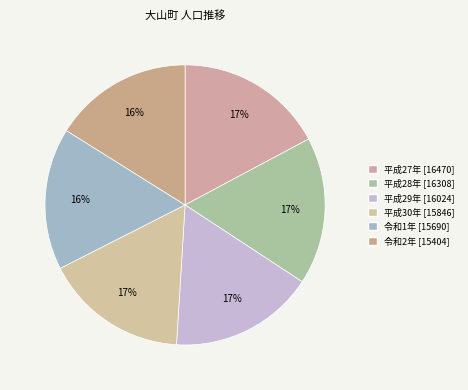

Which slice is the largest?

平成27年 [16470]